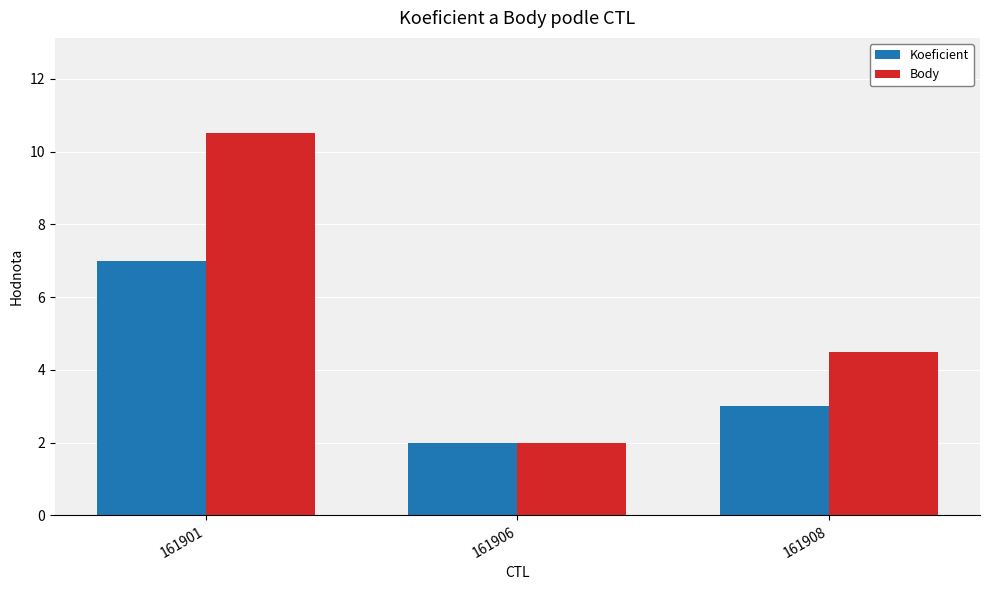

Rank the series at 161908 from highest to lowest value.

Body, Koeficient